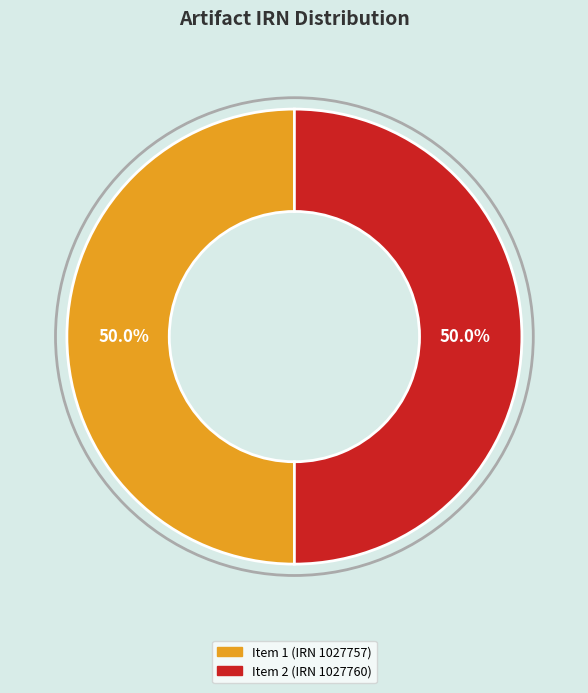

Approximately how many times larger is the value at Item 1 (IRN 1027757) compared to Item 2 (IRN 1027760)?

1.0